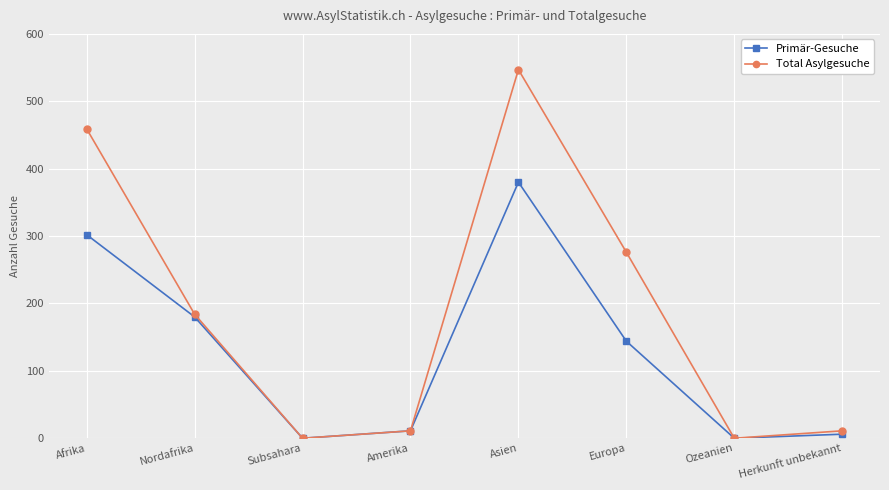

What is the spread (max minus min) of values at Asien?

167